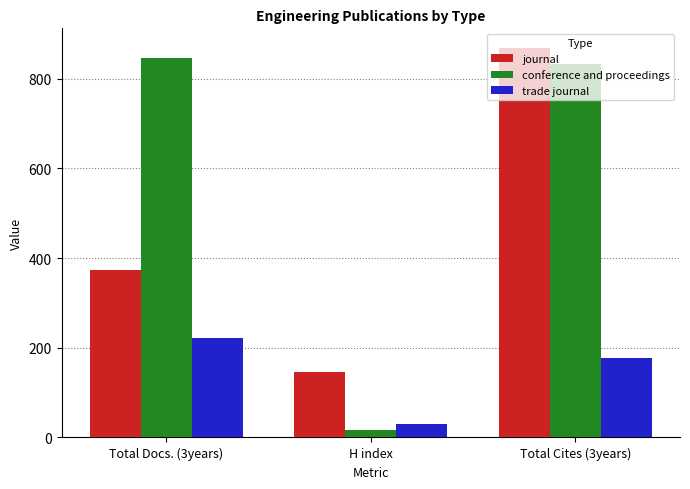

Does the chart contain any negative values?

No